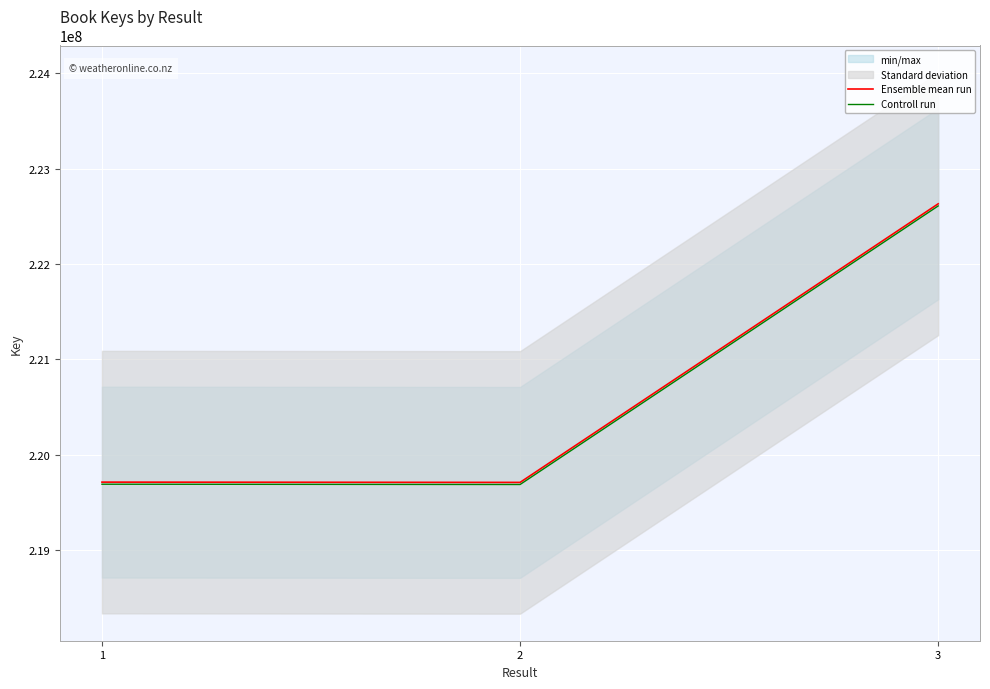

What is the sum of the Controll run values at 2 and 1?

439383723.2